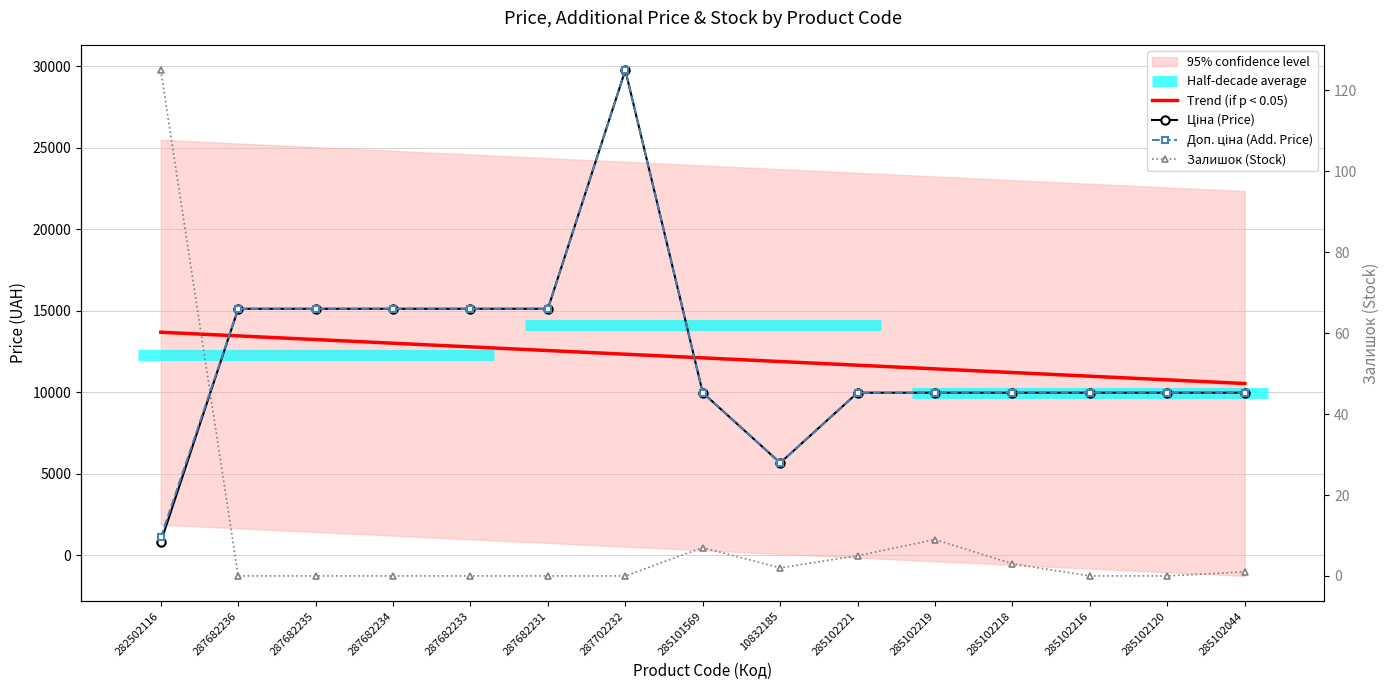

At which category does Доп. ціна reach its first local valley?

10832185